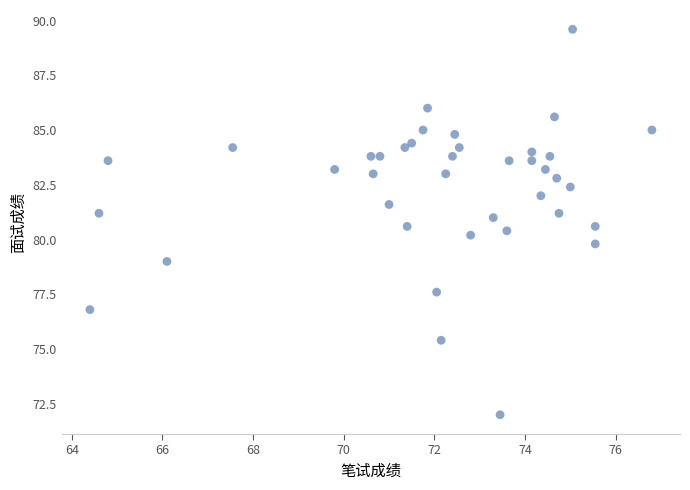

What is the range of Y values (max minus min)?

17.6